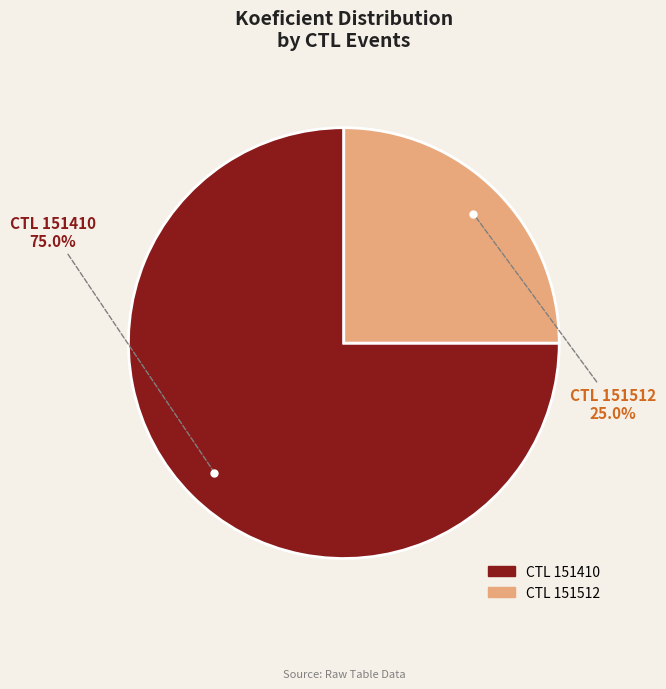

Does any single category account for the majority?

Yes